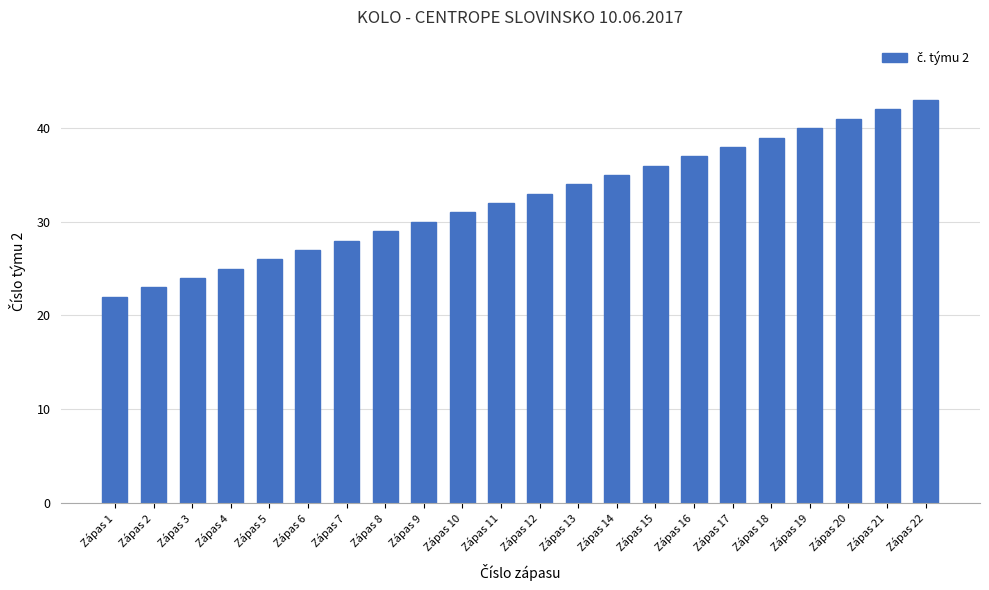

Reading left to right, transcribe all the data shown in this chart.

22	23	24	25	26	27	28	29	30	31	32	33	34	35	36	37	38	39	40	41	42	43